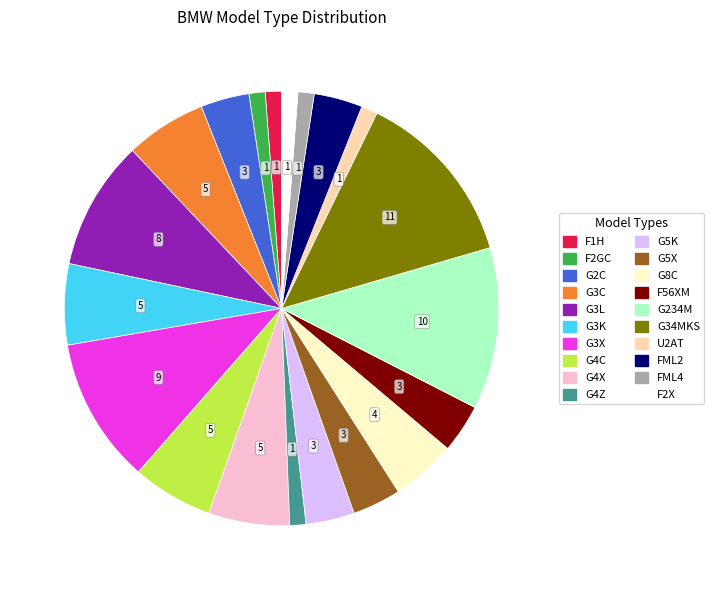

What is the ratio of the value at F2GC to the value at G2C?

0.3